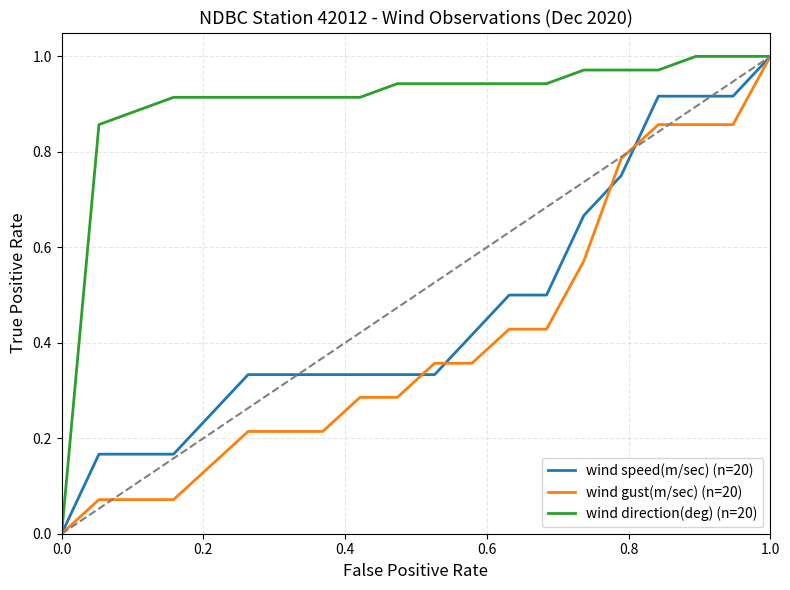

Which series has the largest total across all categories?

wind direction(deg) (n=20)